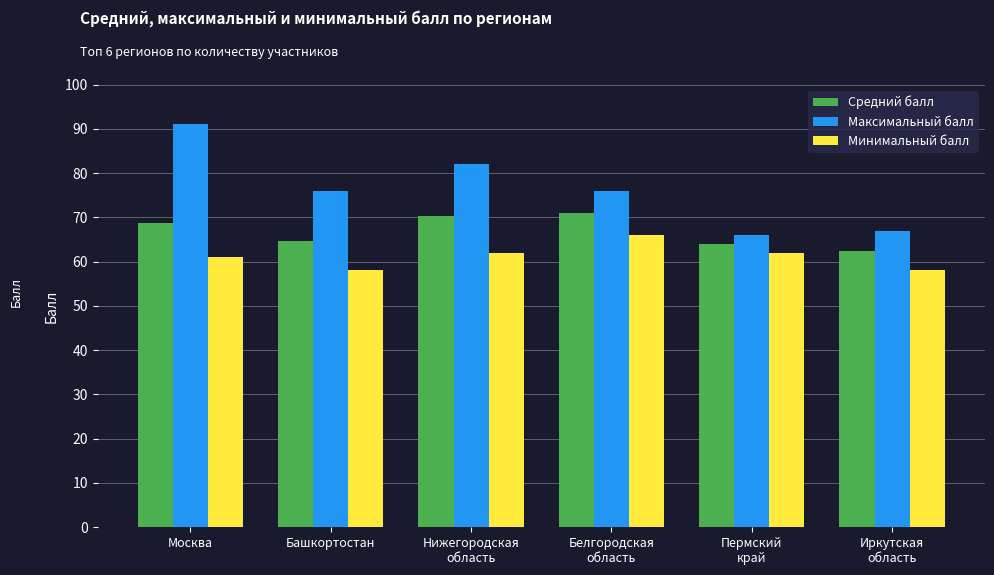

What is the sum of the Максимальный балл values at Белгородская
область and Москва?

167.0